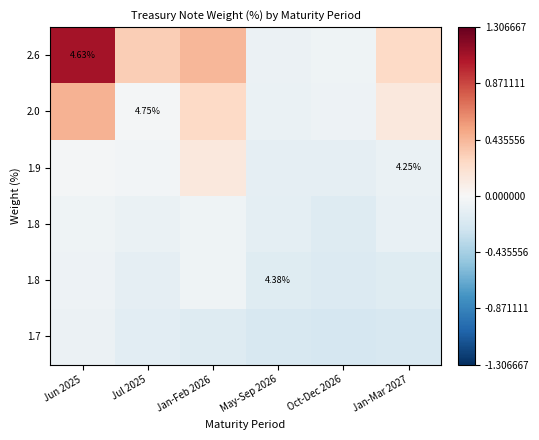

How many distinct data groups are displayed?

6